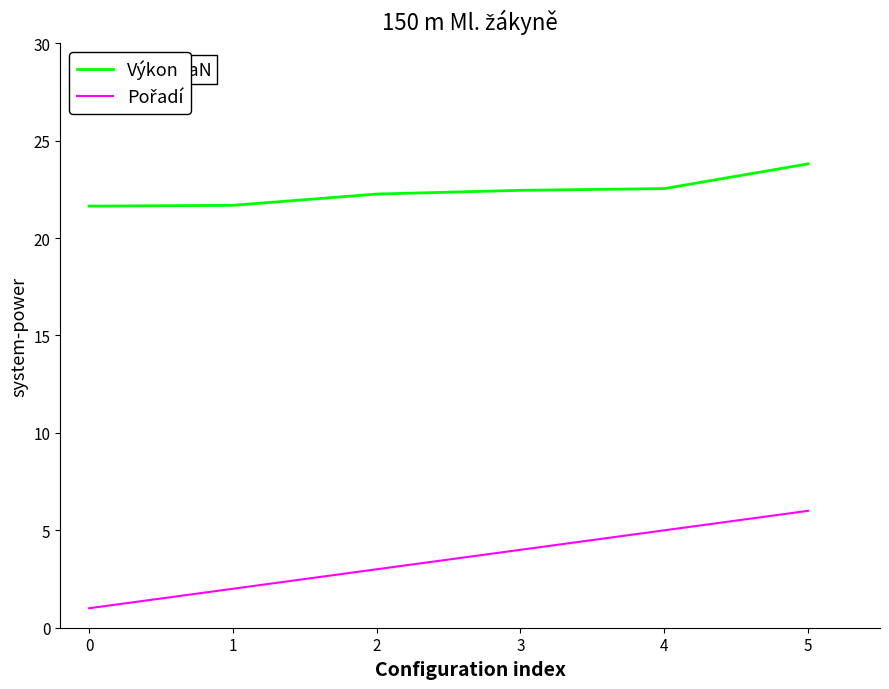

What is the spread (max minus min) of values at 2?

19.3